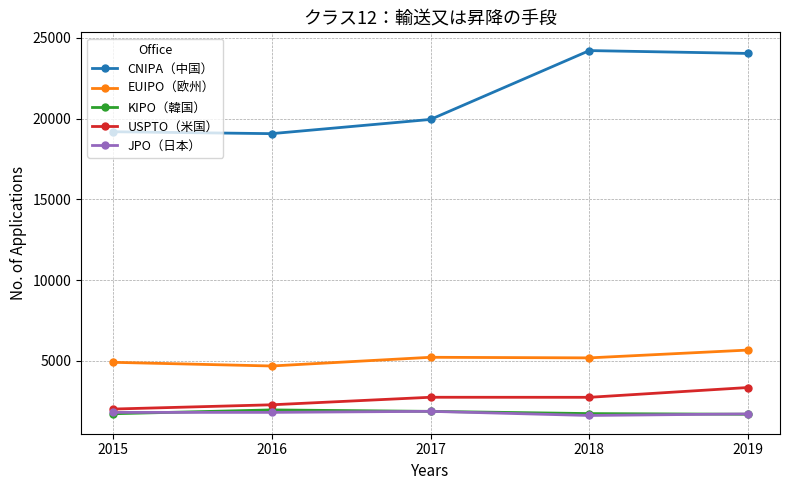

True or false: EUIPO（欧州） and KIPO（韓国） intersect in this chart.

False